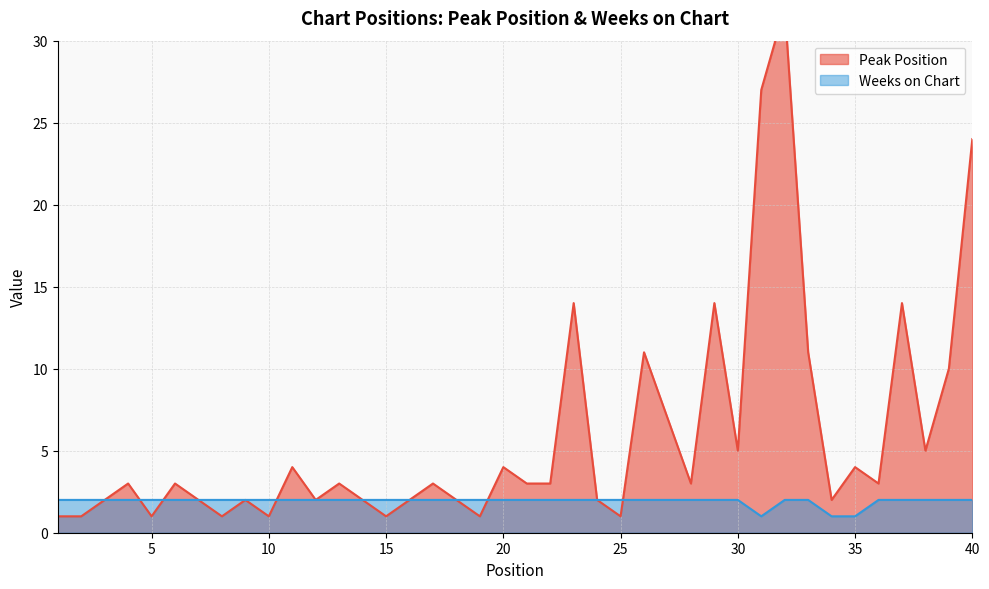

How many times do Weeks on Chart and Peak Position cross each other?

5